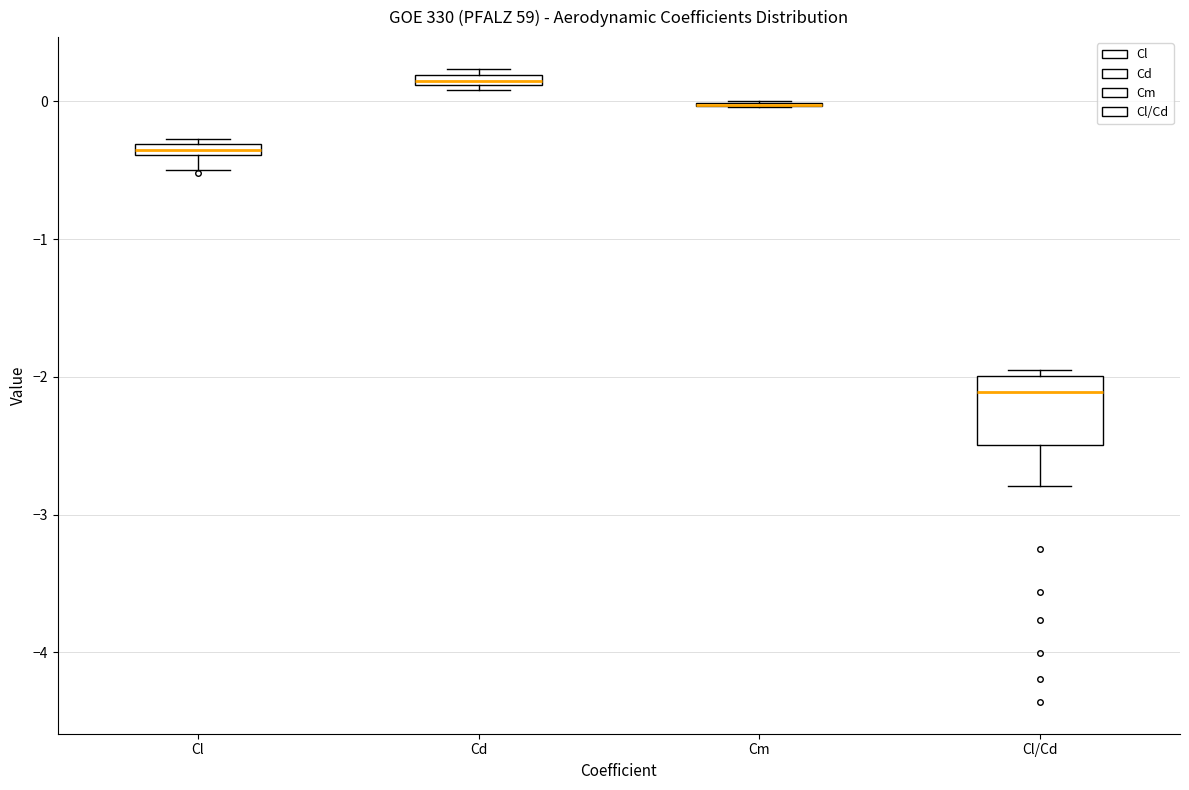

Where does the lower whisker of the box for Cl/Cd end on the y-axis? The values are not printed on the chart, so give them approximately, as read against the axis.

-2.8